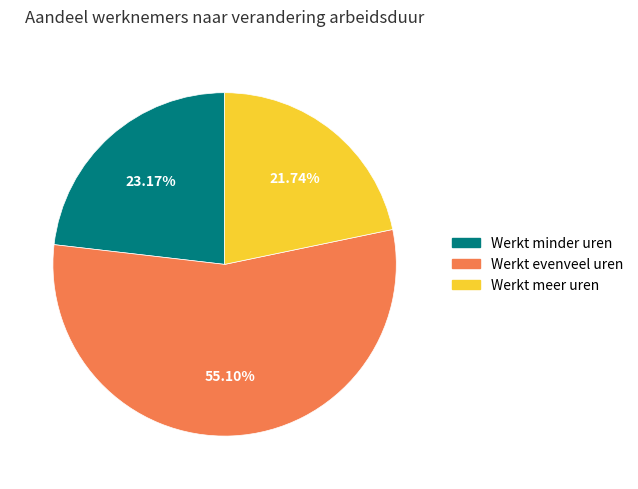

How many slices are in this pie chart?

3